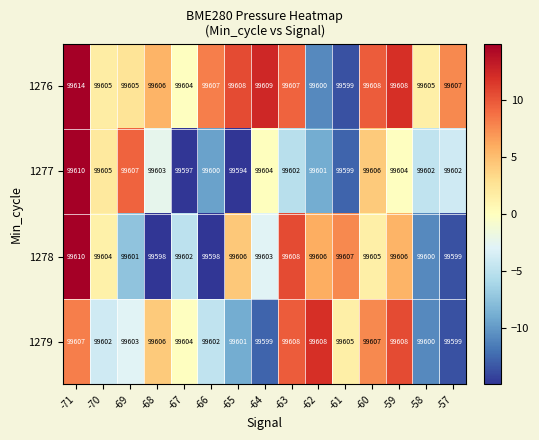

Where is 1276 nearest to the value 99606?

-68